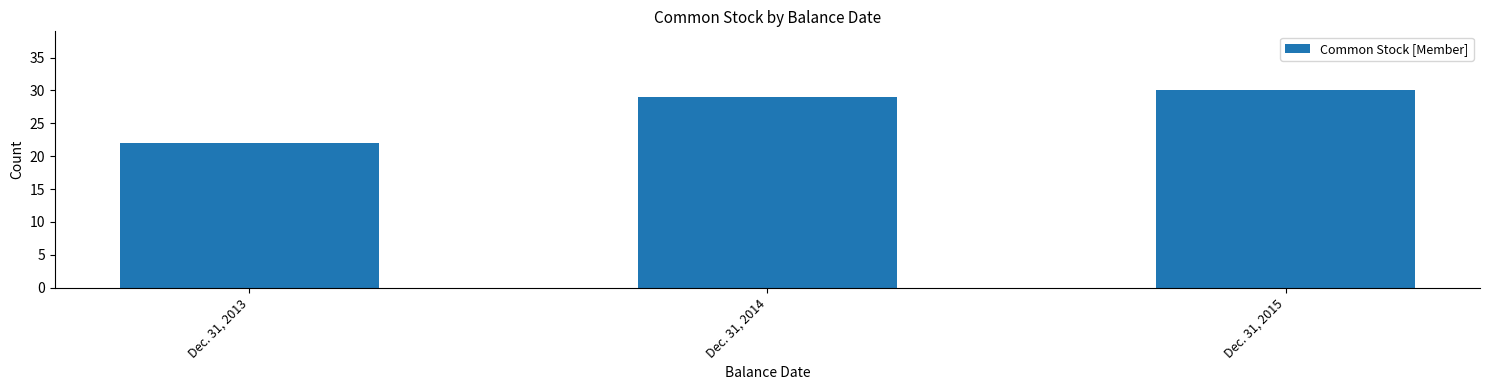

What is the minimum value shown in the chart?

22